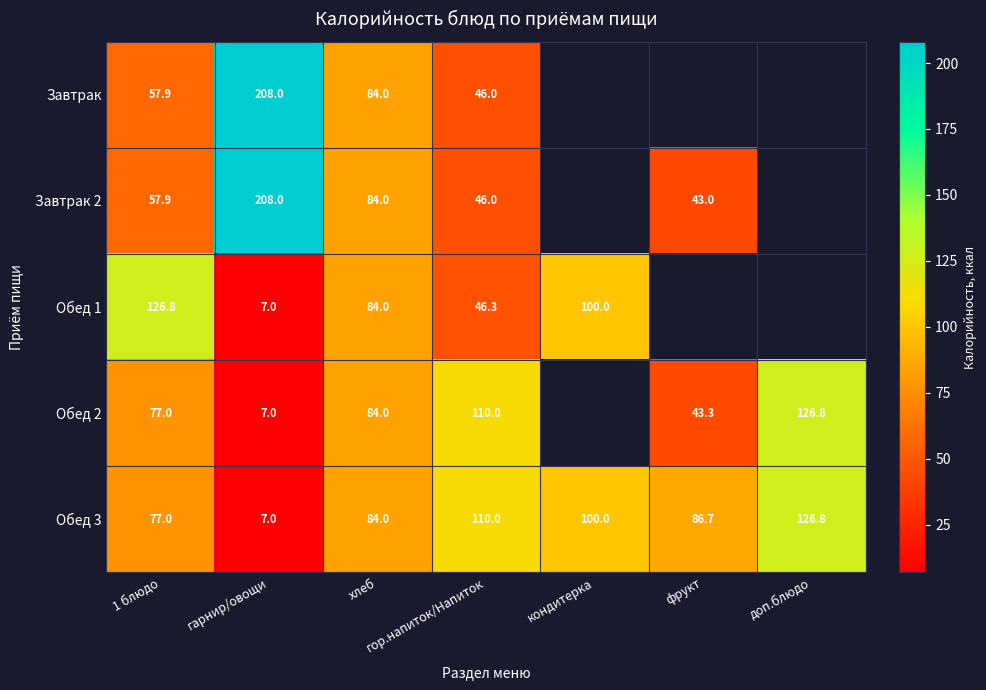

Is the value of Обед 2 at доп.блюдо greater than the value of Завтрак at гор.напиток/Напиток?

Yes